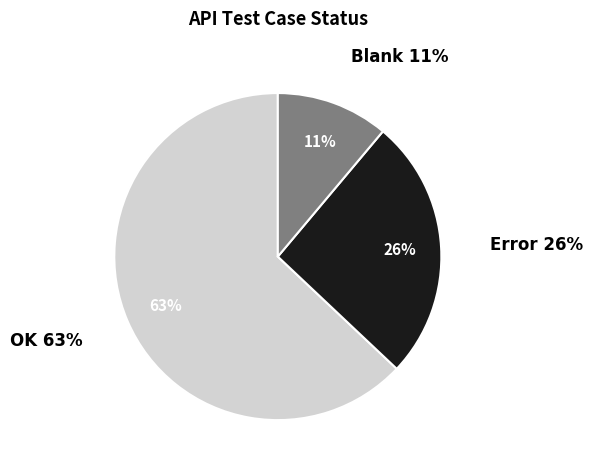

Which category has the biggest portion of the pie?

OK